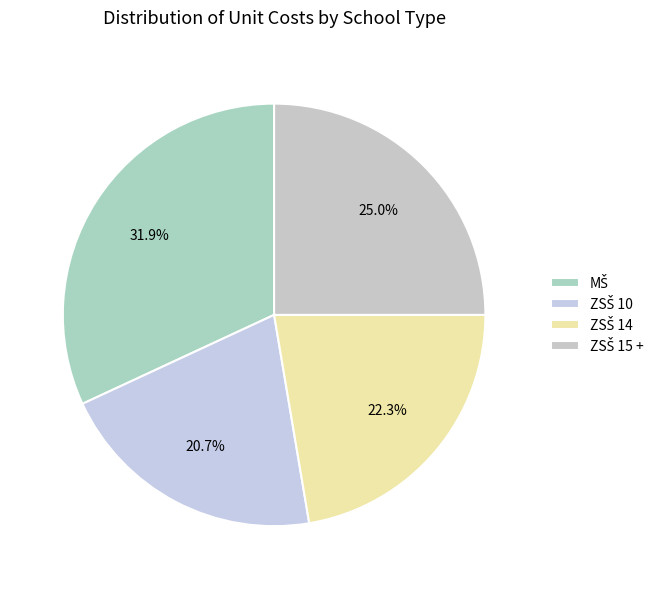

To the nearest percent, what is the average slice percentage?

25%